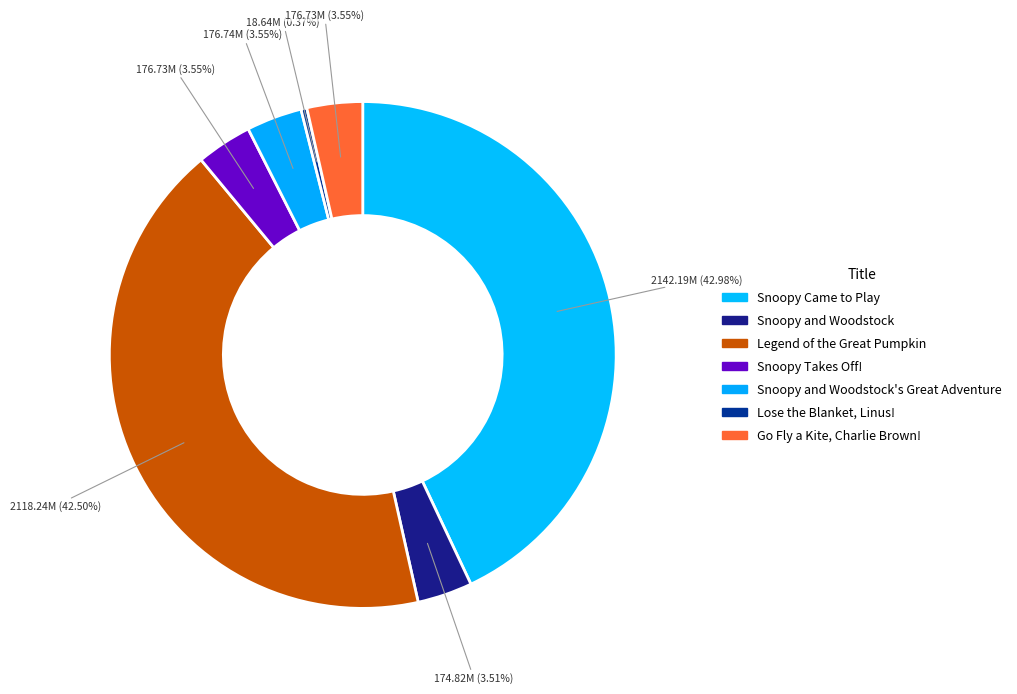

To the nearest percent, what is the average slice percentage?

14%